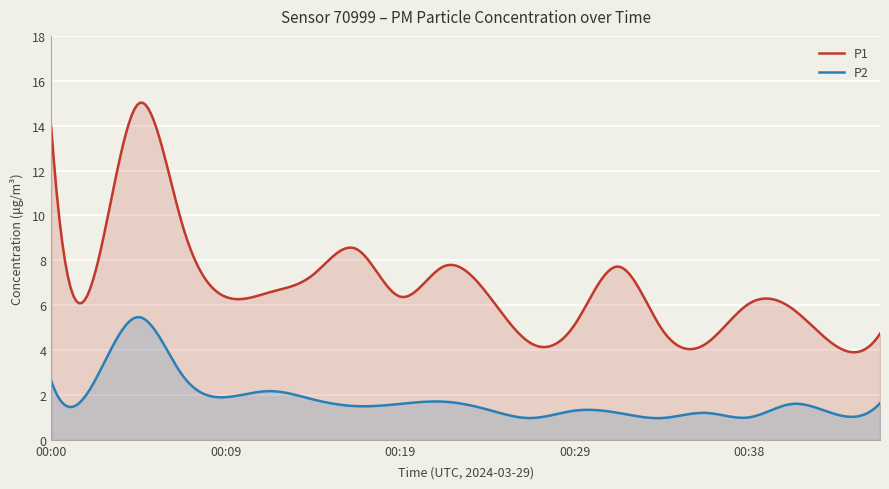

True or false: P1 and P2 cross at least once.

False